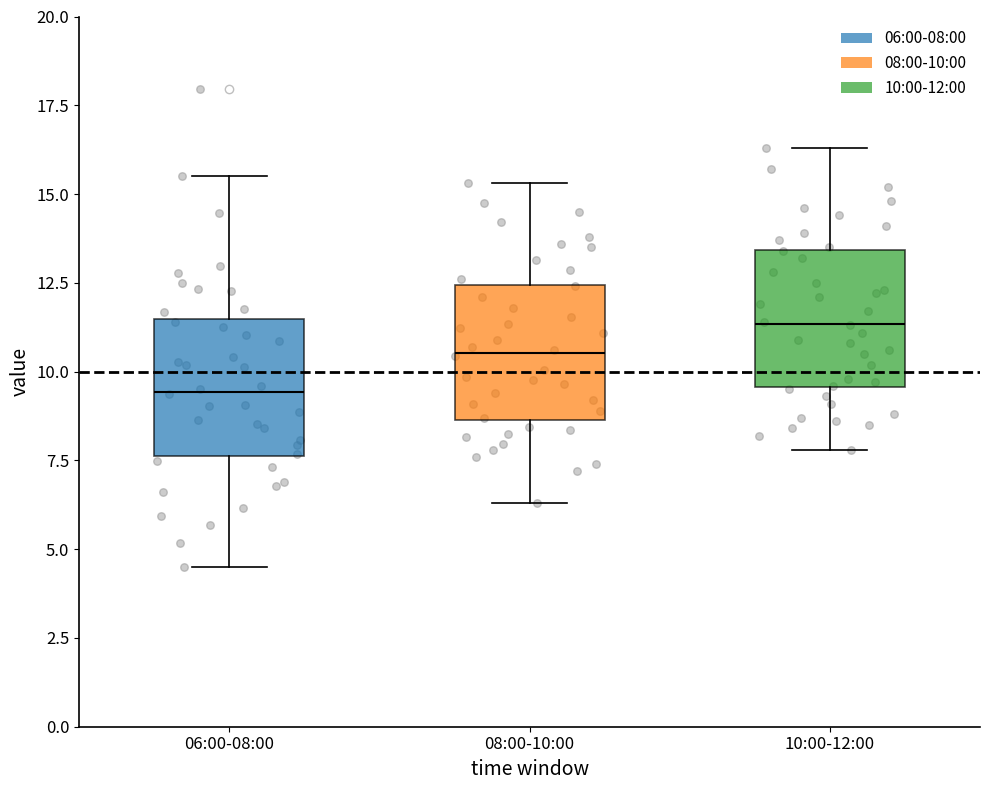

Reading left to right, read every box against the y-axis: the position of its median line, the range the box covers, and the ends of its whiskers. The values are not printed on the chart, so give them approximately, as read against the axis.

06:00-08:00: median 9.5, box 7.5 to 11.5, whiskers 4.5 to 15.5
08:00-10:00: median 10.5, box 8.5 to 12.5, whiskers 6.5 to 15.5
10:00-12:00: median 11.5, box 9.5 to 13.5, whiskers 8.0 to 16.5